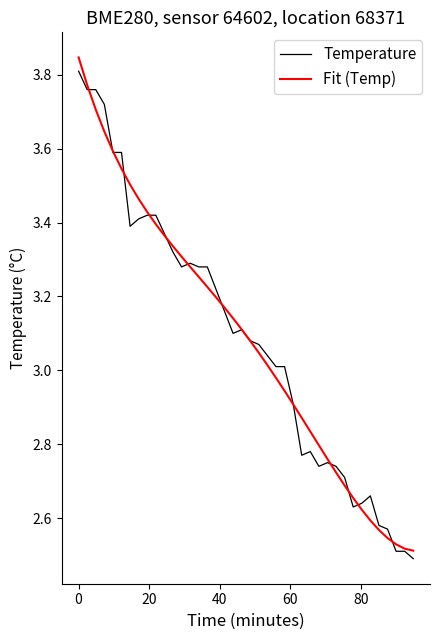

Which series has the widest spread of values?

Fit (Temp)